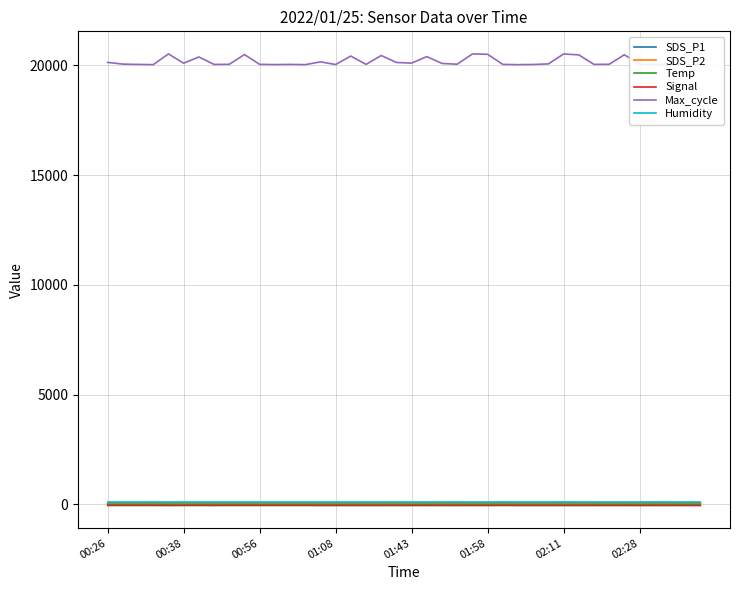

Rank the series by their maximum value, from highest to lowest.

Max_cycle, Humidity, SDS_P1, SDS_P2, Temp, Signal